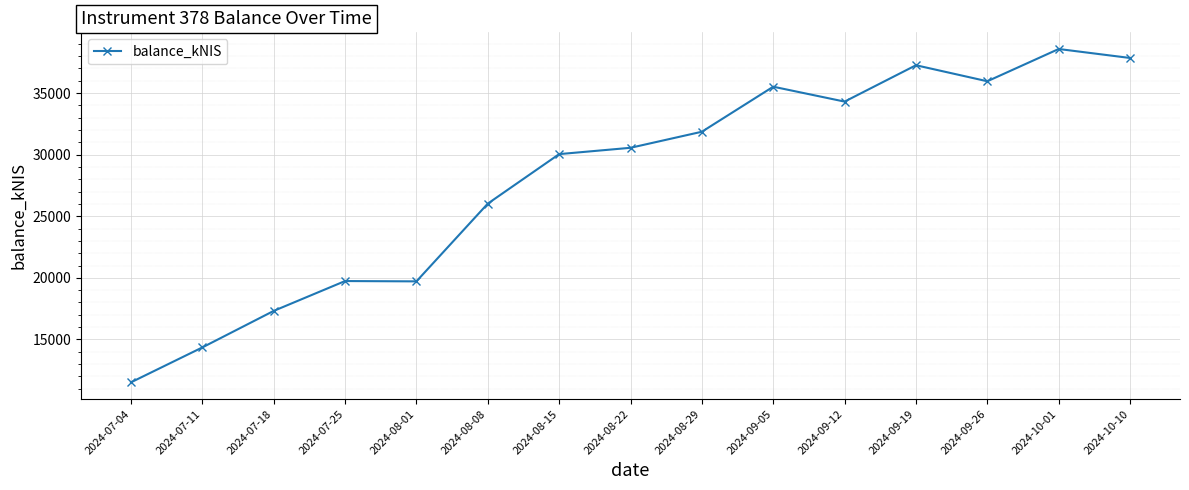

How many series are shown in this chart?

1